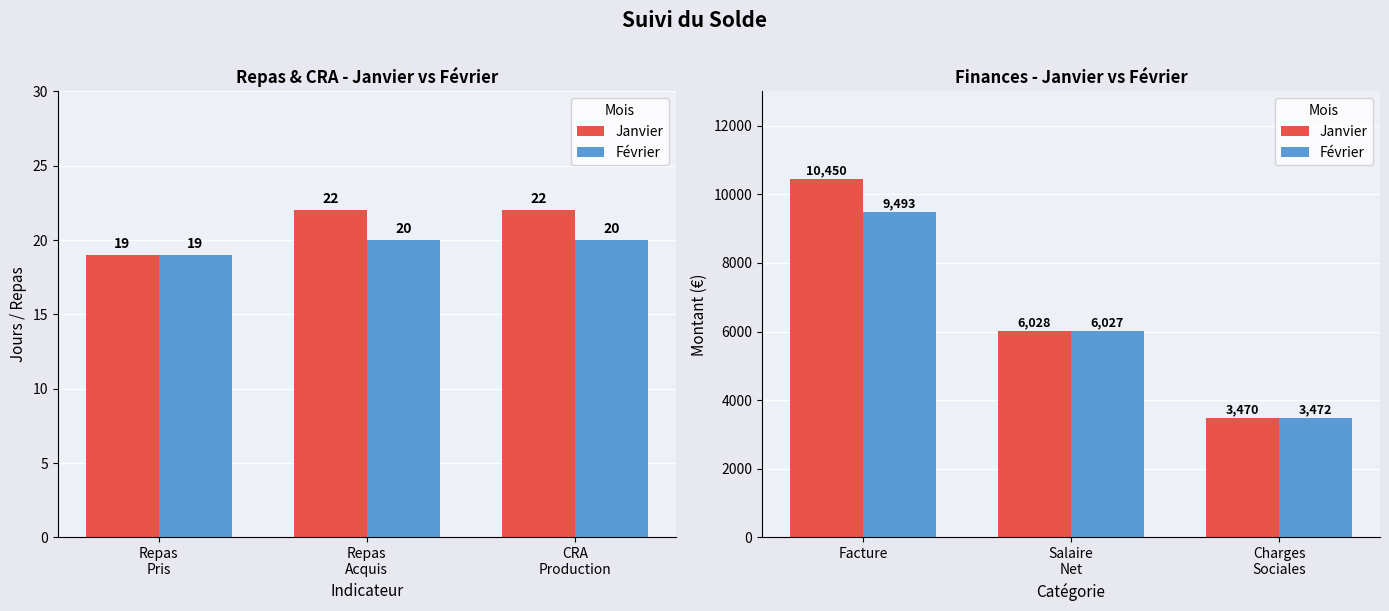

What is the highest value of the Février series?

9493.0